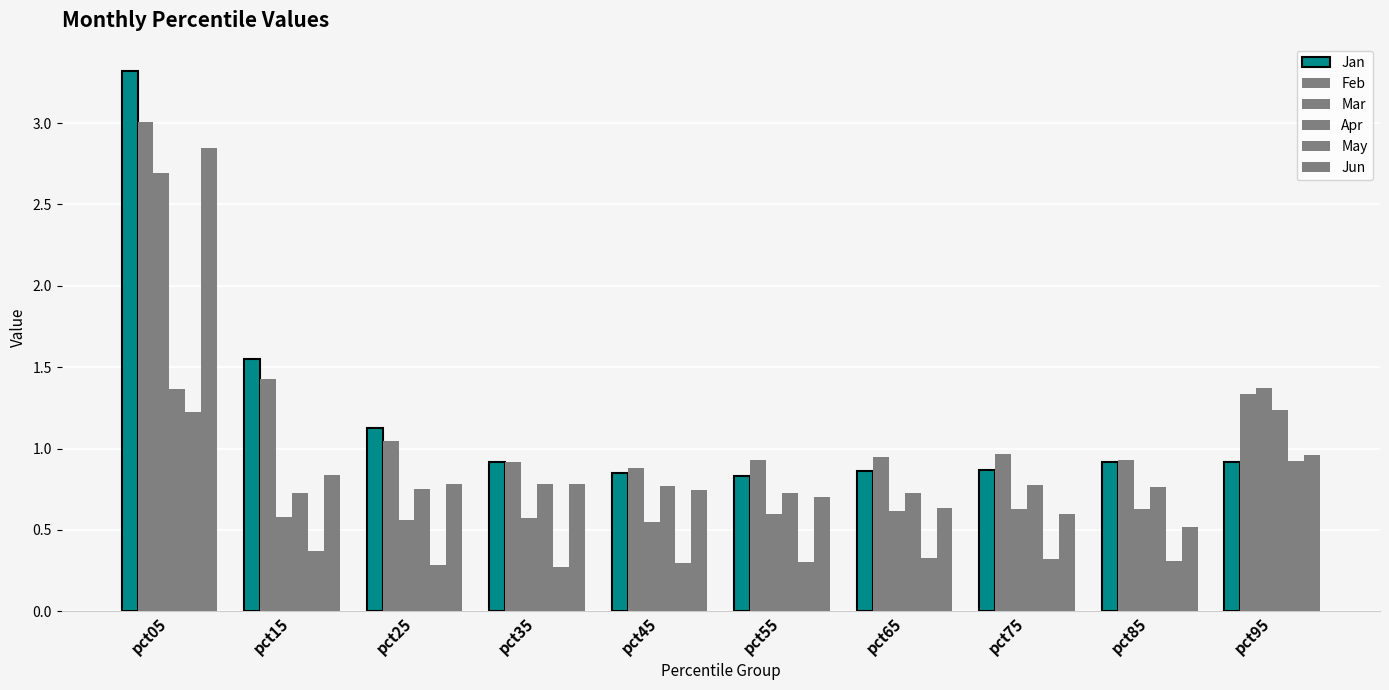

What is the lowest value of the Jun series?

0.5